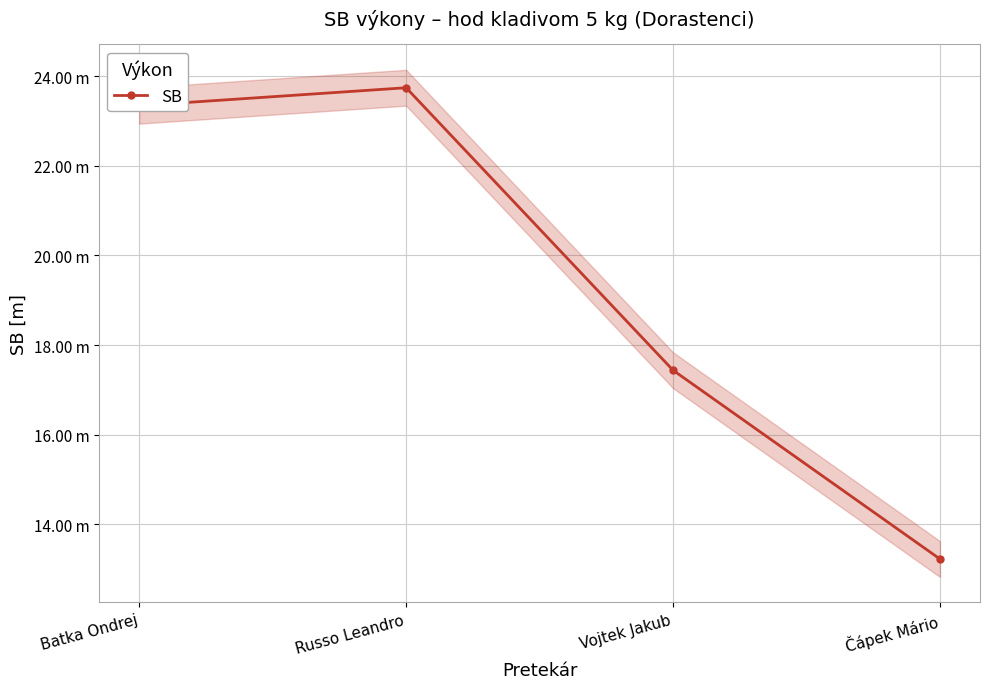

What is the change in value from Russo Leandro to Vojtek Jakub?

-6.3